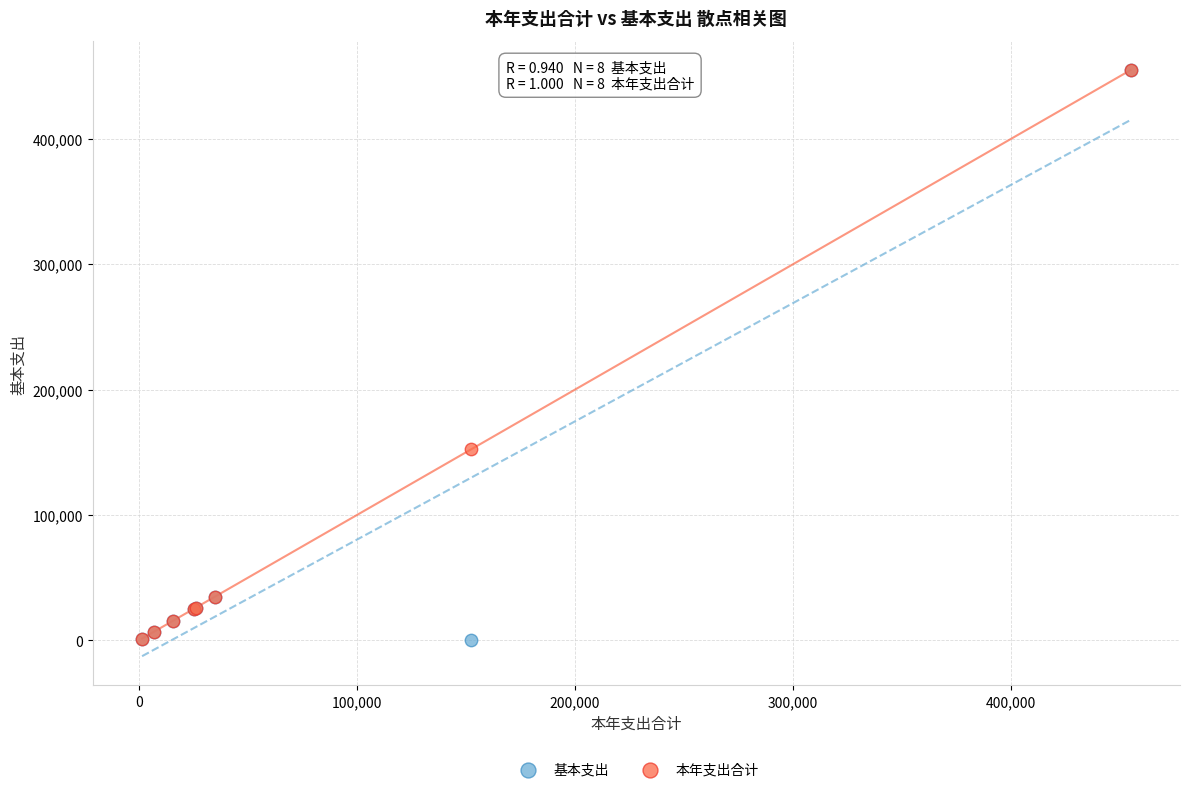

What are all the series names shown in the legend?

基本支出, 本年支出合计